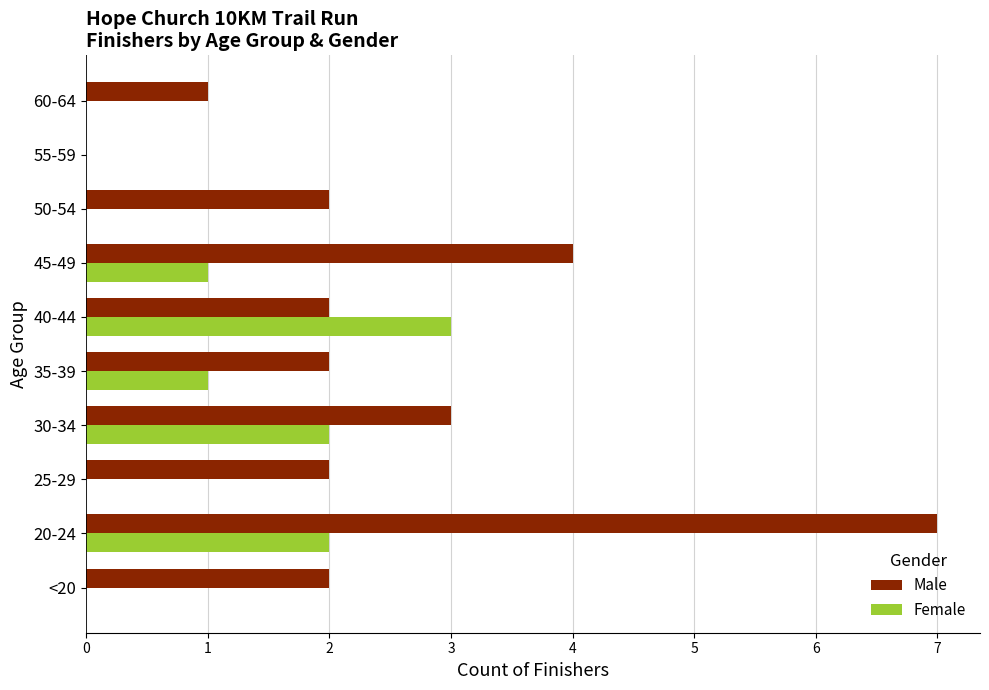

What is the highest value of the Male series?

7